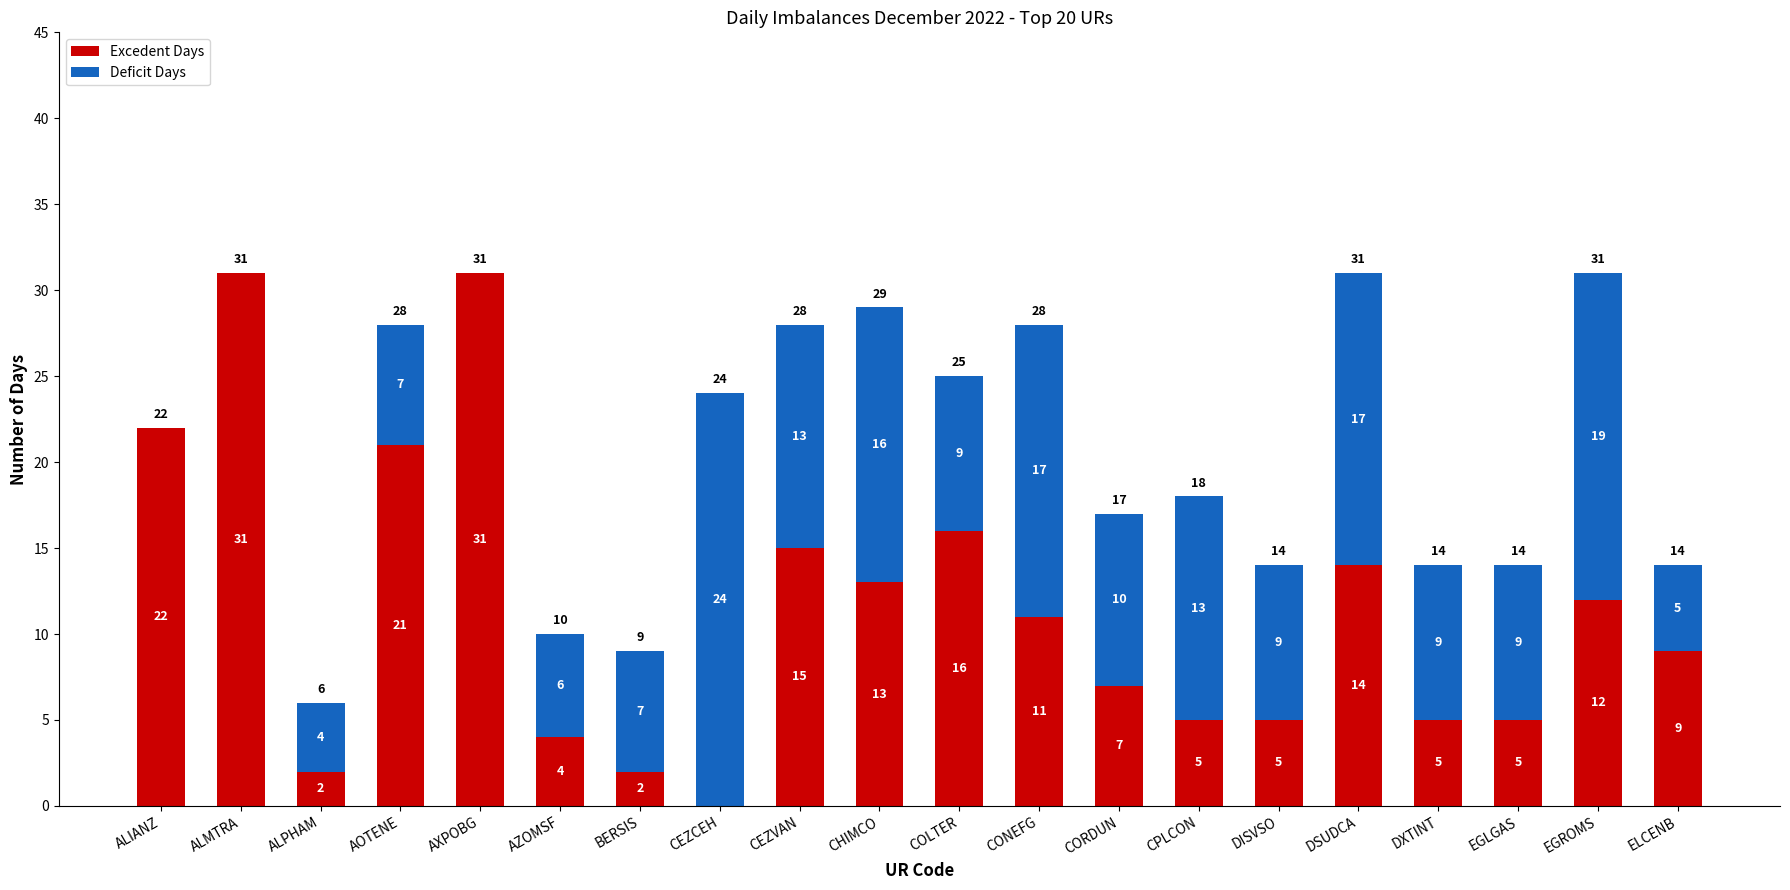

What is the total value across all series at ALMTRA?

31